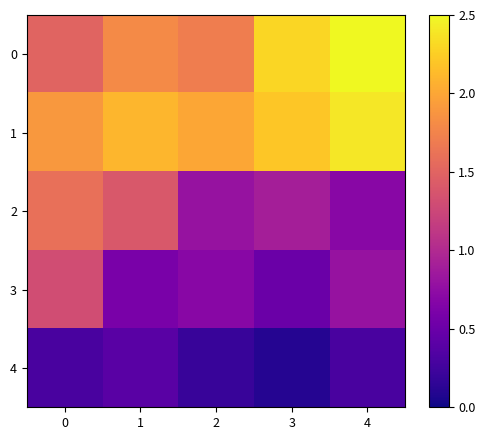

At how many categories does at least one series exceed 0?

5